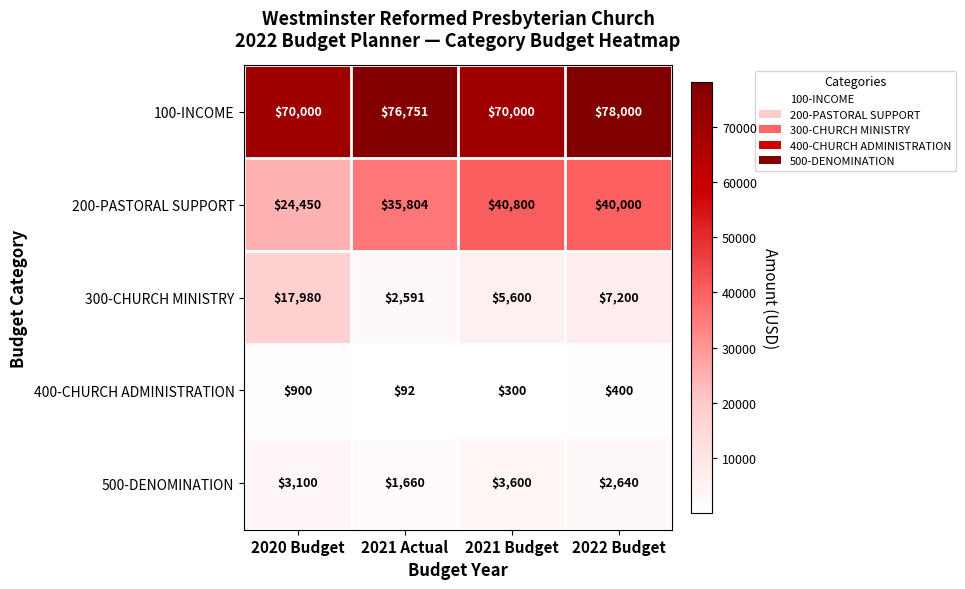

Reading right to left, list all the values displayed in this chart.

100-INCOME: 2022 Budget=78000	2021 Budget=70000	2021 Actual=76751	2020 Budget=70000
200-PASTORAL SUPPORT: 2022 Budget=40000	2021 Budget=40800	2021 Actual=35804	2020 Budget=24450
300-CHURCH MINISTRY: 2022 Budget=7200	2021 Budget=5600	2021 Actual=2591	2020 Budget=17980
400-CHURCH ADMINISTRATION: 2022 Budget=400	2021 Budget=300	2021 Actual=92	2020 Budget=900
500-DENOMINATION: 2022 Budget=2640	2021 Budget=3600	2021 Actual=1660	2020 Budget=3100